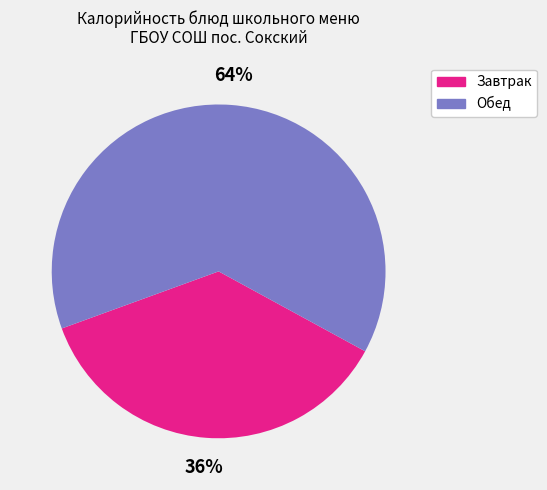

To the nearest percent, what is the average slice percentage?

50%